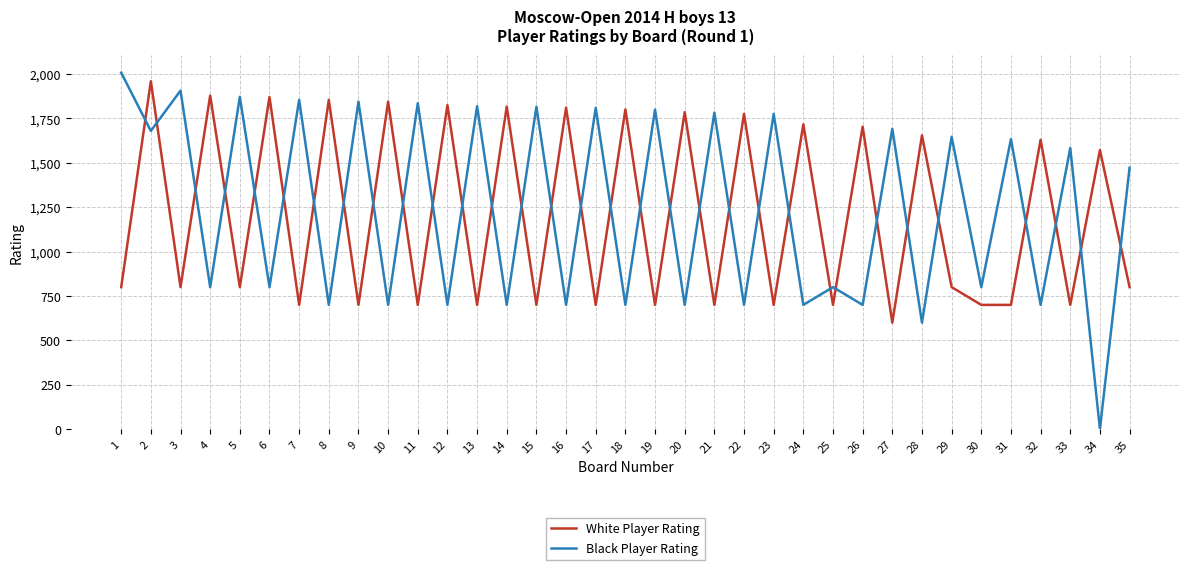

What is the difference between the maximum and minimum values in the White Player Rating series?

1360